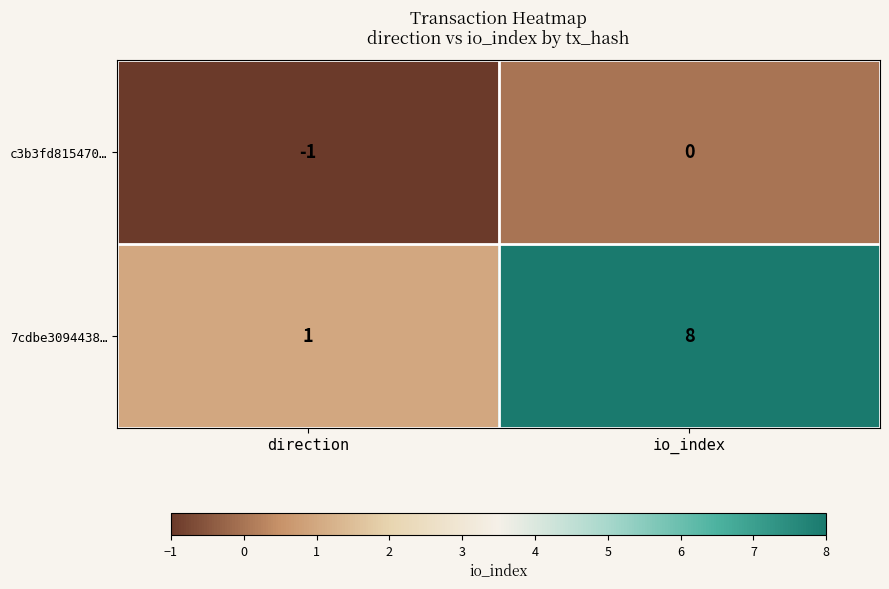

Is it true that c3b3fd815470… equals -1 at direction?

True